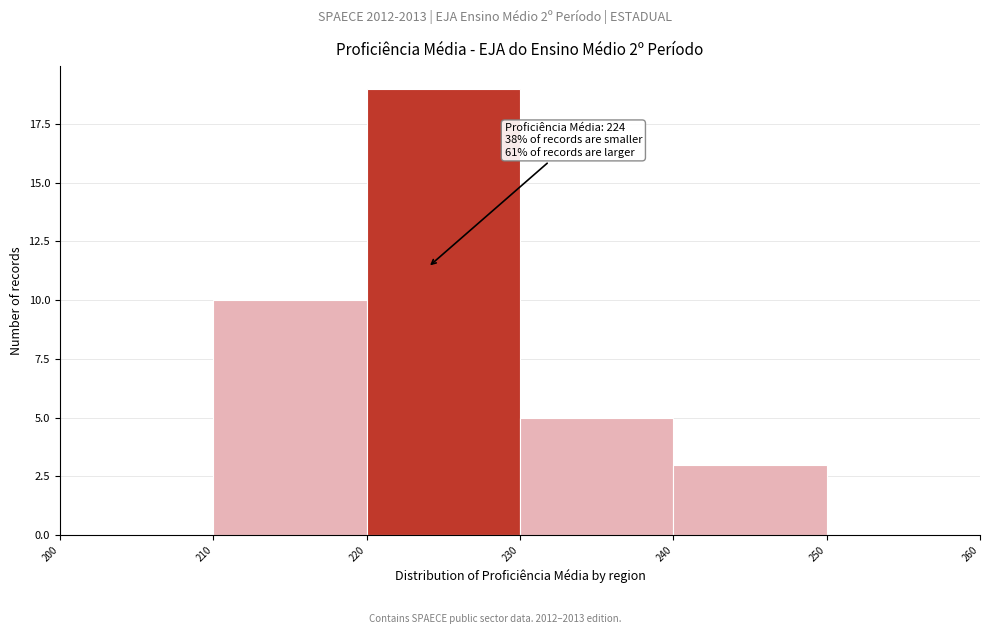

Over which range of the x-axis is the bar tallest?

220 to 230